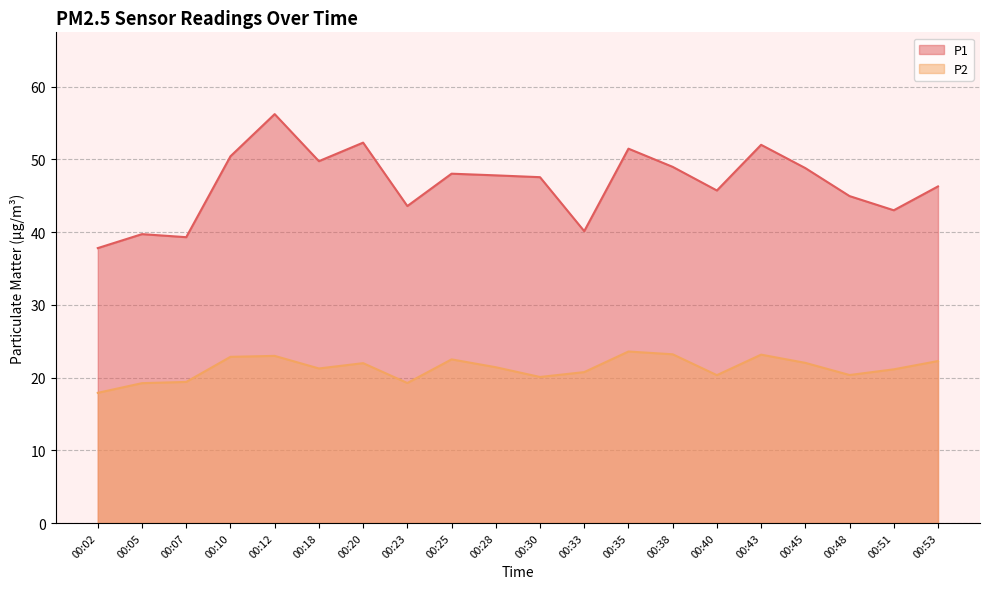

Which label corresponds to the largest value in the chart?

00:12